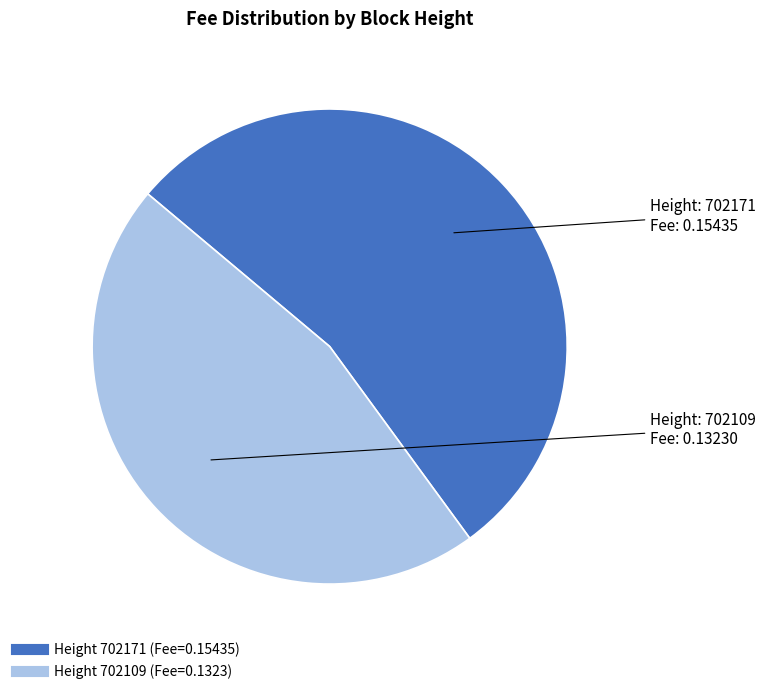

Does any single category account for the majority?

Yes